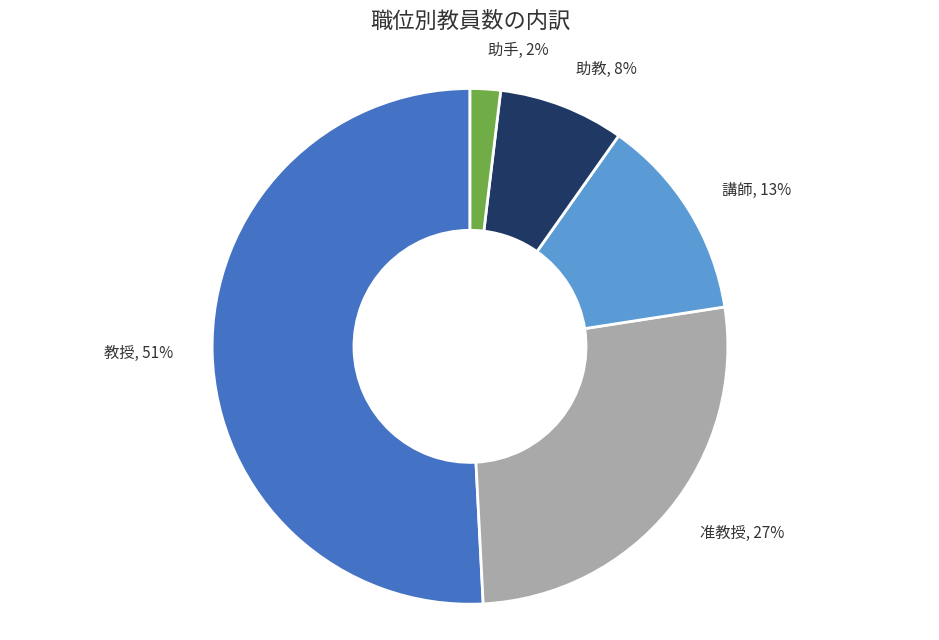

Do 講師, 13% and 准教授, 27% together represent more than half of the pie?

No